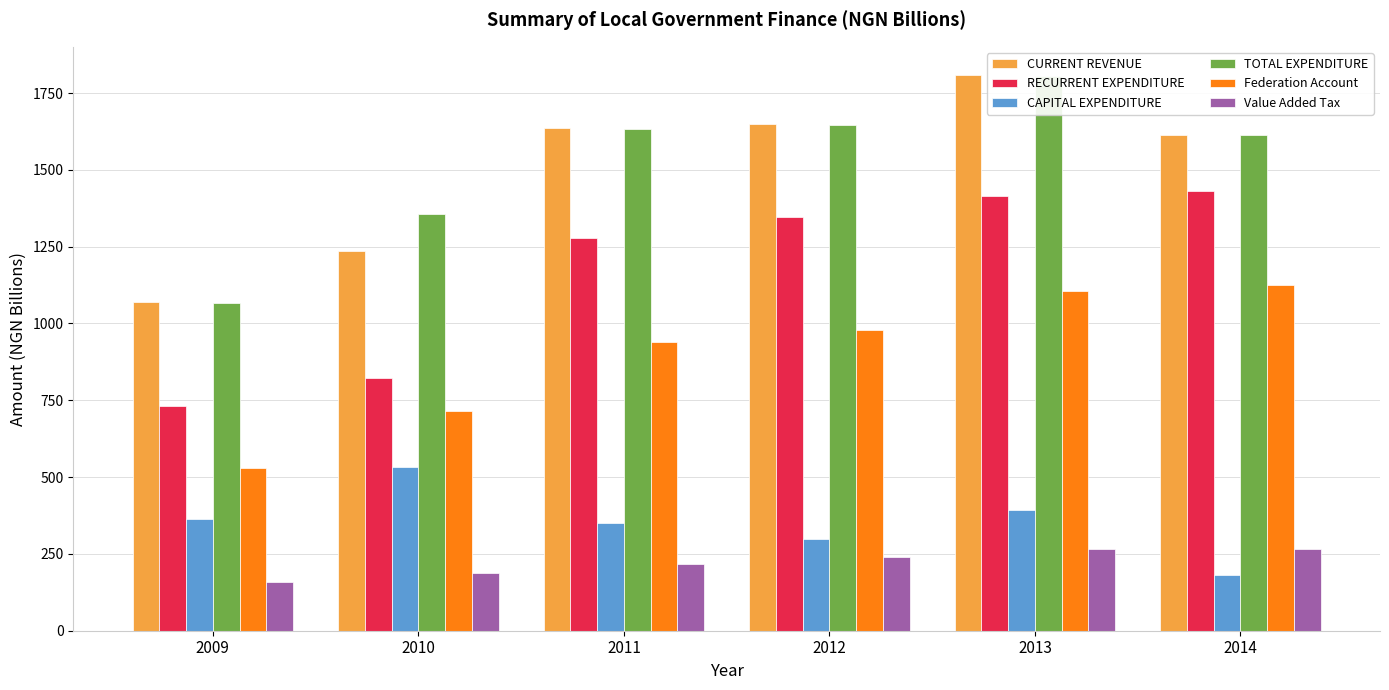

What is the highest value of the TOTAL EXPENDITURE series?

1806.9